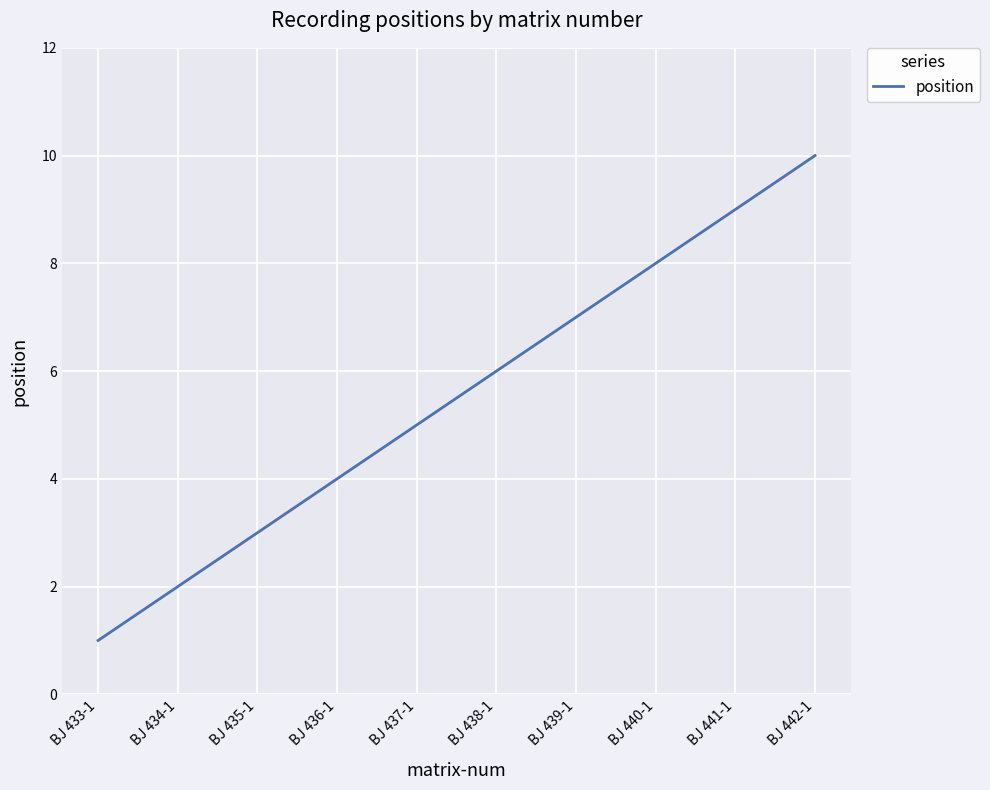

True or false: the data shows 7 at BJ 439-1.

True